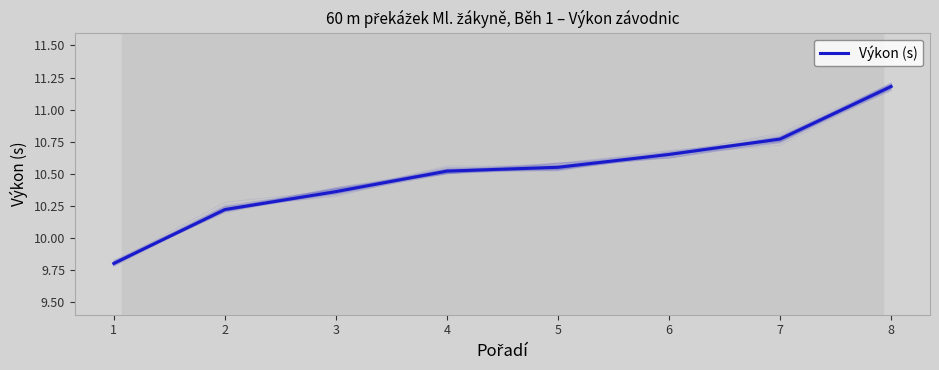

What is the ratio of the value at 8 to the value at 5?

1.1